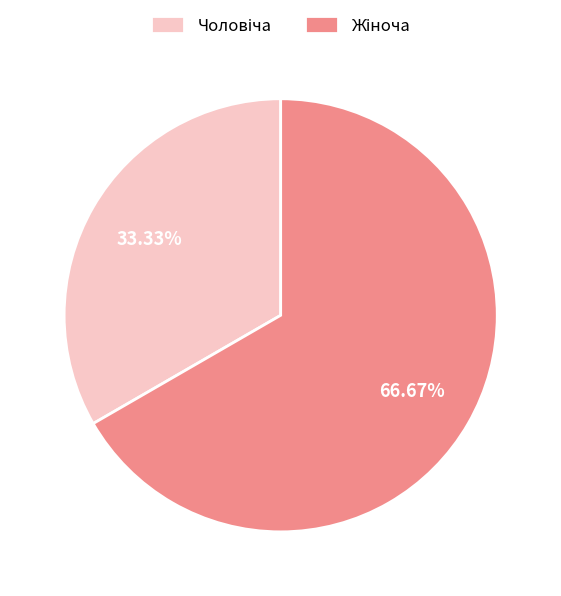

Count the number of slices in the pie.

2